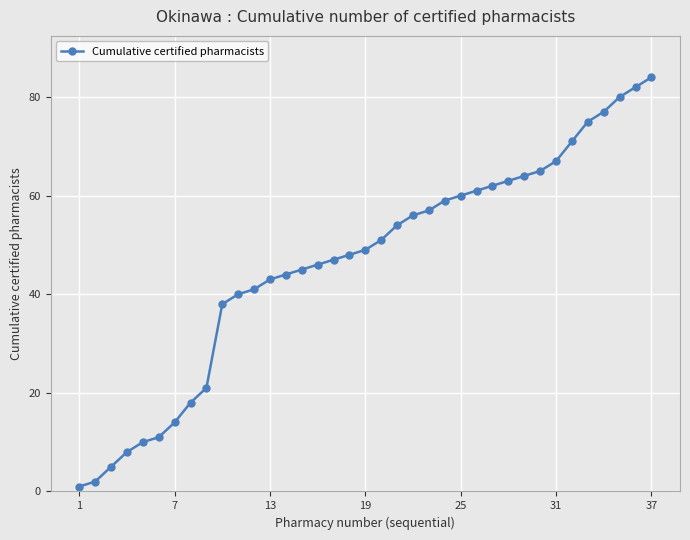

What is the sum of all values?

1719